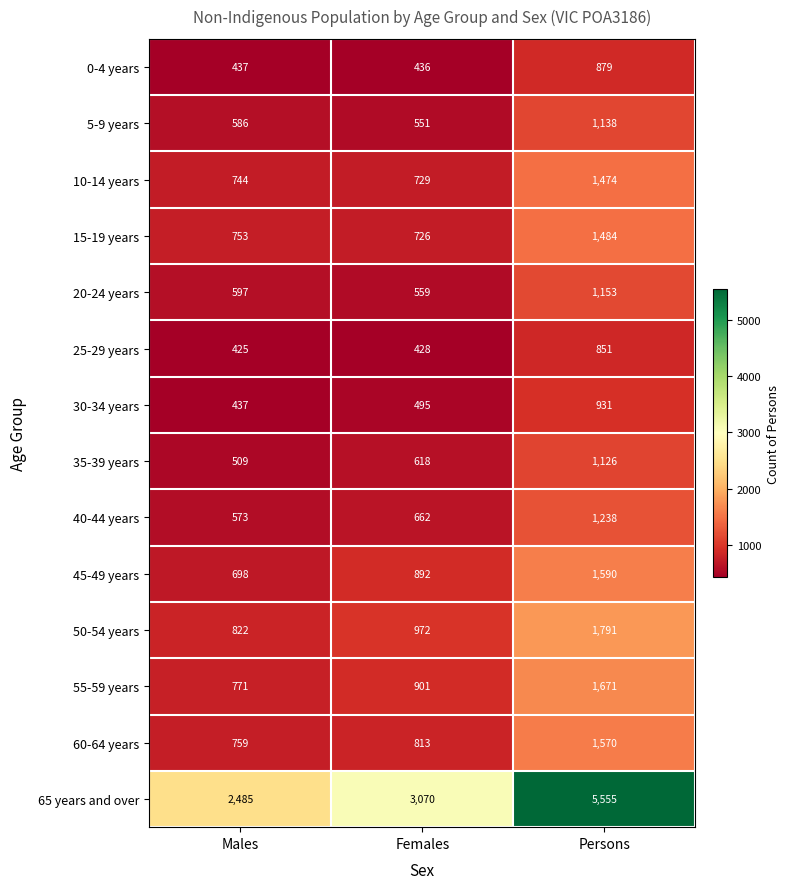

List the series in order of their peak value, lowest first.

25-29 years, 0-4 years, 30-34 years, 35-39 years, 5-9 years, 20-24 years, 40-44 years, 10-14 years, 15-19 years, 60-64 years, 45-49 years, 55-59 years, 50-54 years, 65 years and over